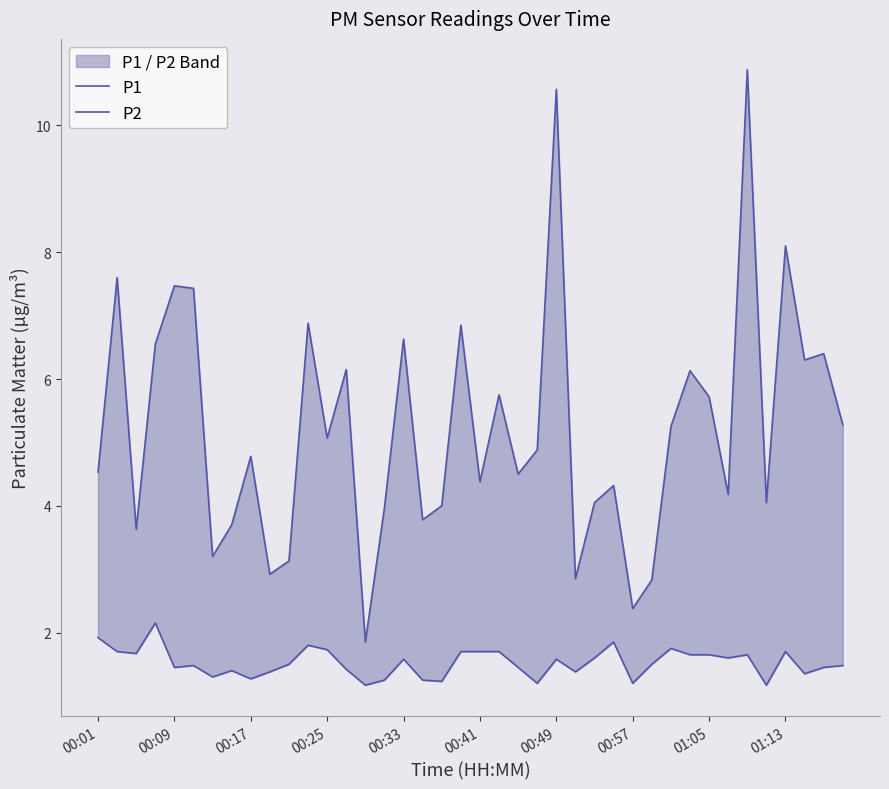

True or false: P2 has a value of 2.1 at 00:57.

False